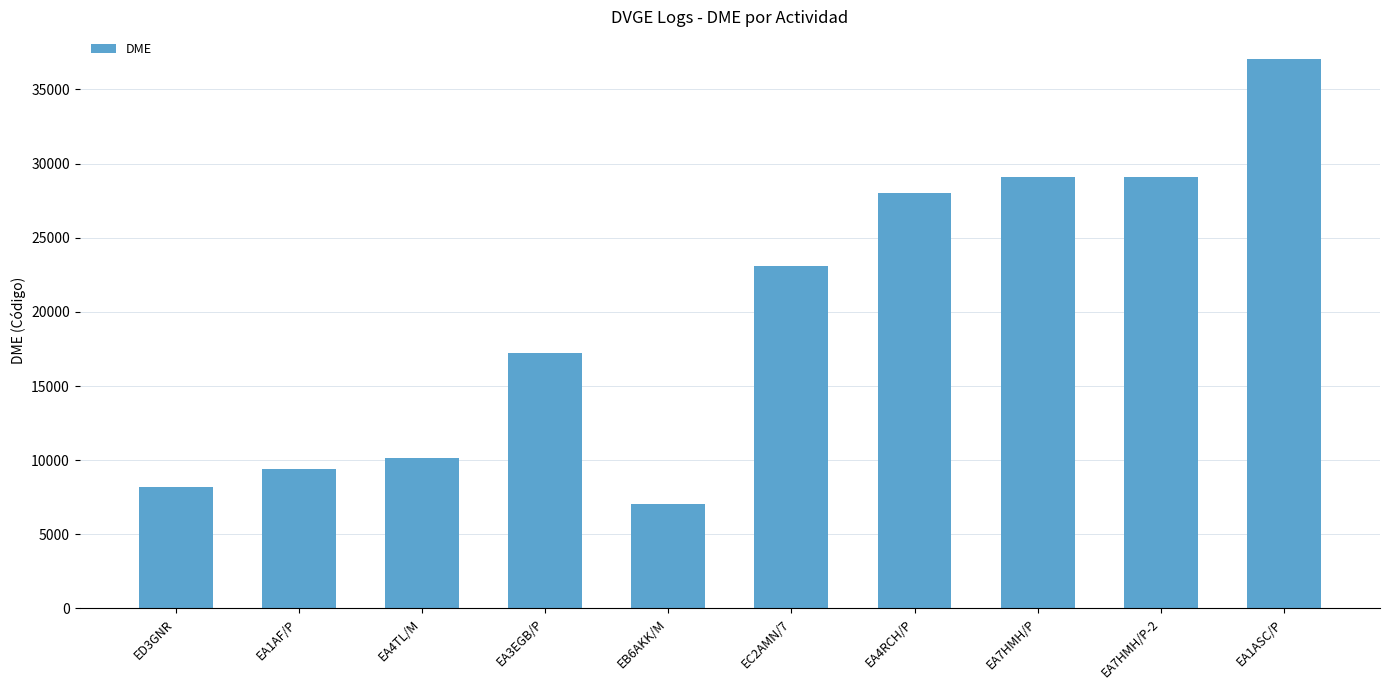

What is the minimum value shown in the chart?

7043